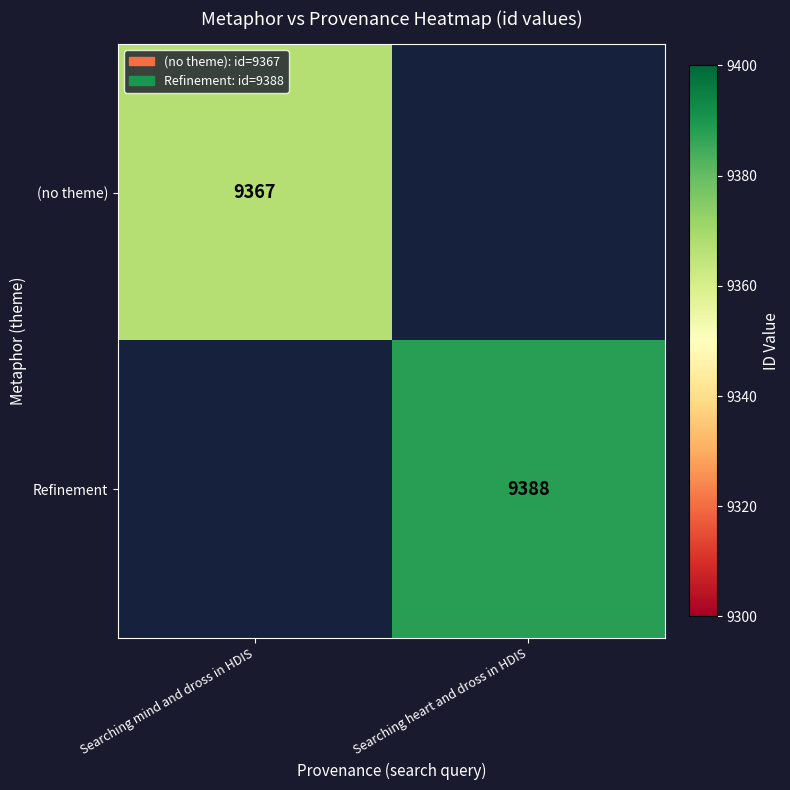

The value of (no theme) at Searching mind and dross in HDIS is 13171. True or false?

False